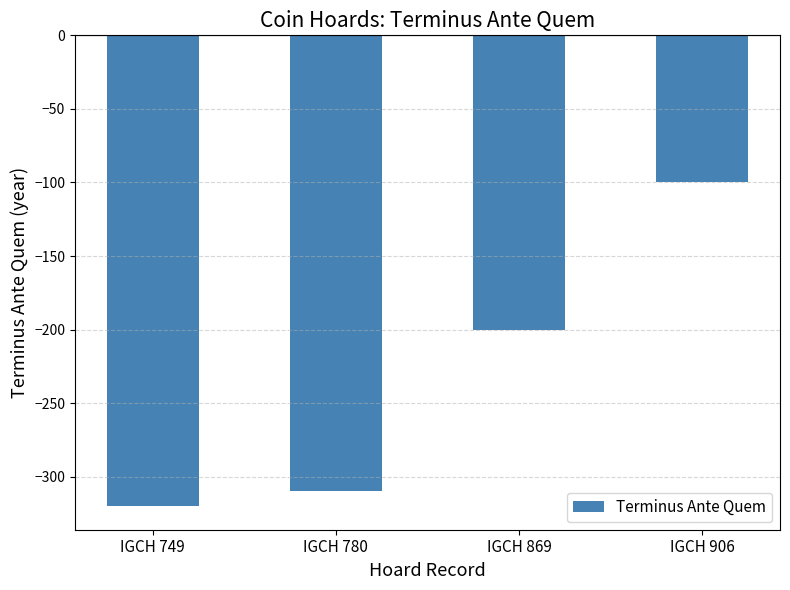

Reading left to right, extract all data points from this chart.

IGCH 749=-320	IGCH 780=-310	IGCH 869=-200	IGCH 906=-100